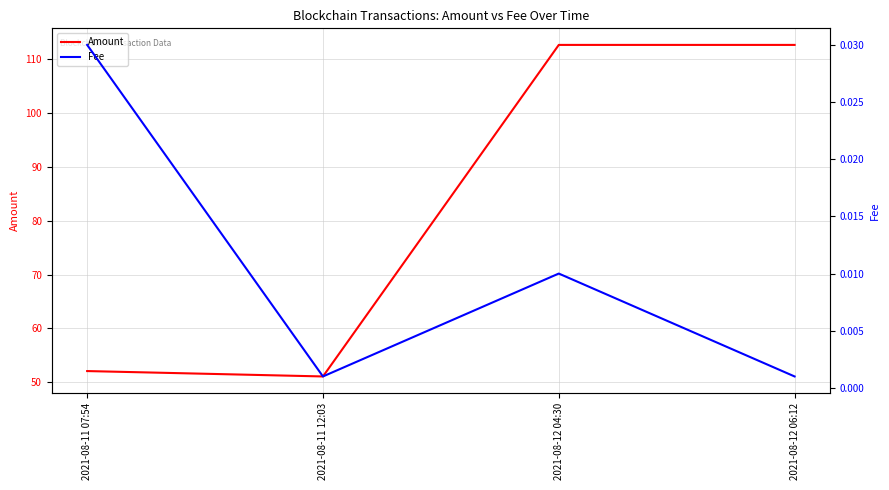

What are all the series names shown in the legend?

Amount, Fee